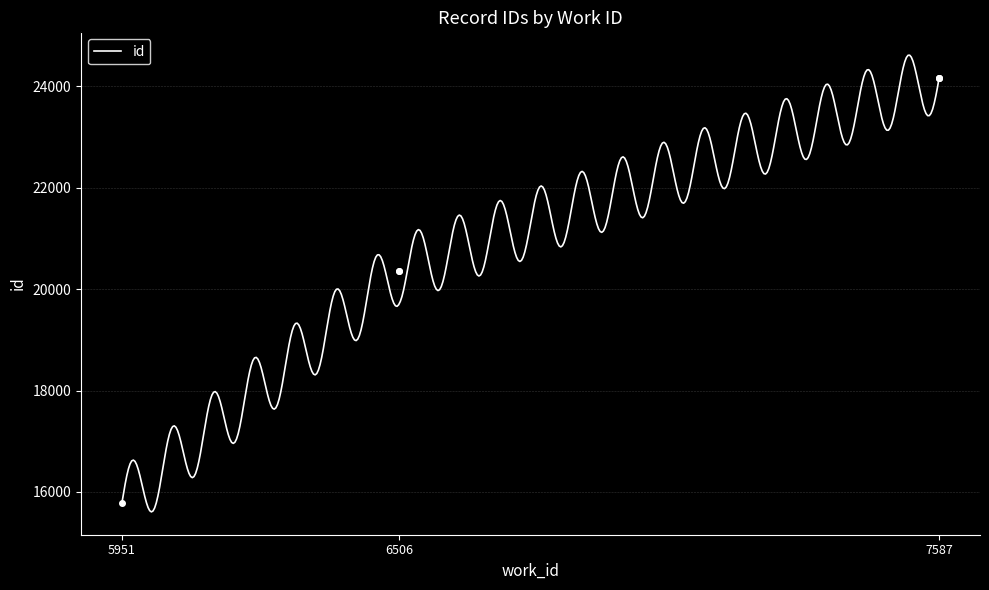

What is the greatest value displayed?

24170